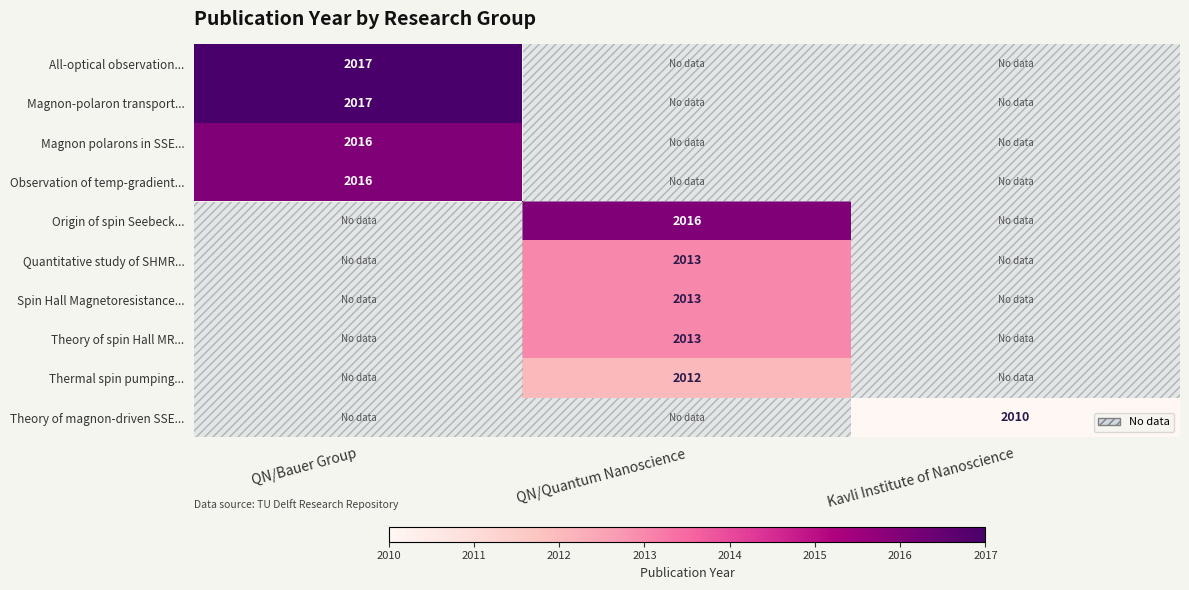

At which category does the chart reach its peak across all series?

QN/Bauer Group